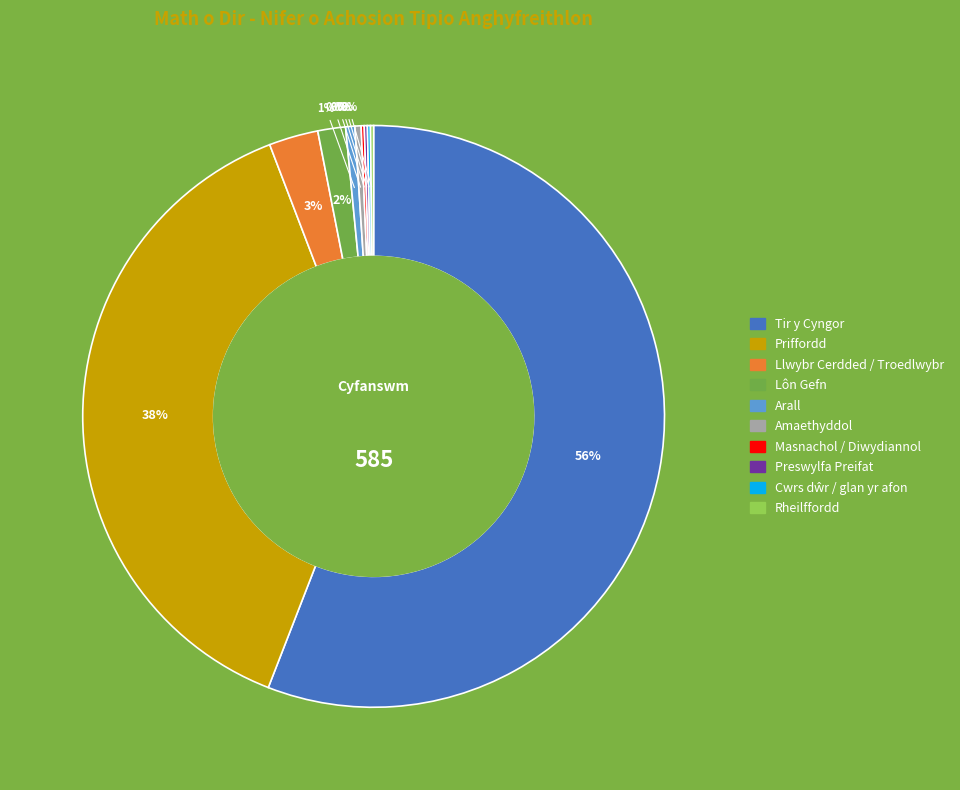

Which slice is the largest?

Tir y Cyngor